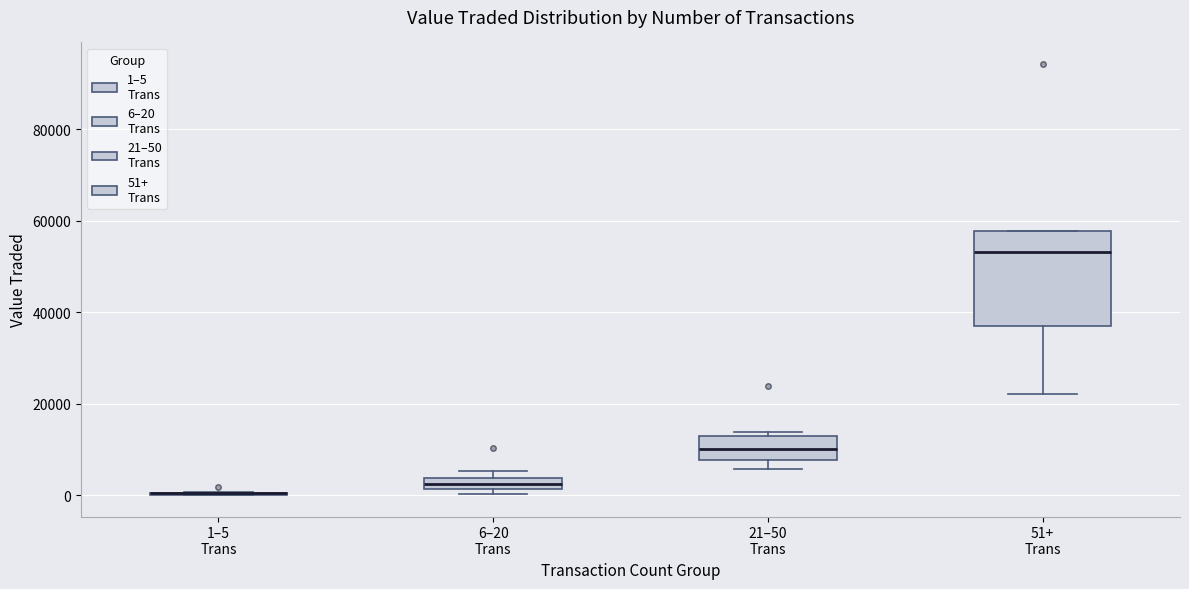

Comparing the boxes themselves (not the whiskers), which one is the tallest?

51+ Trans